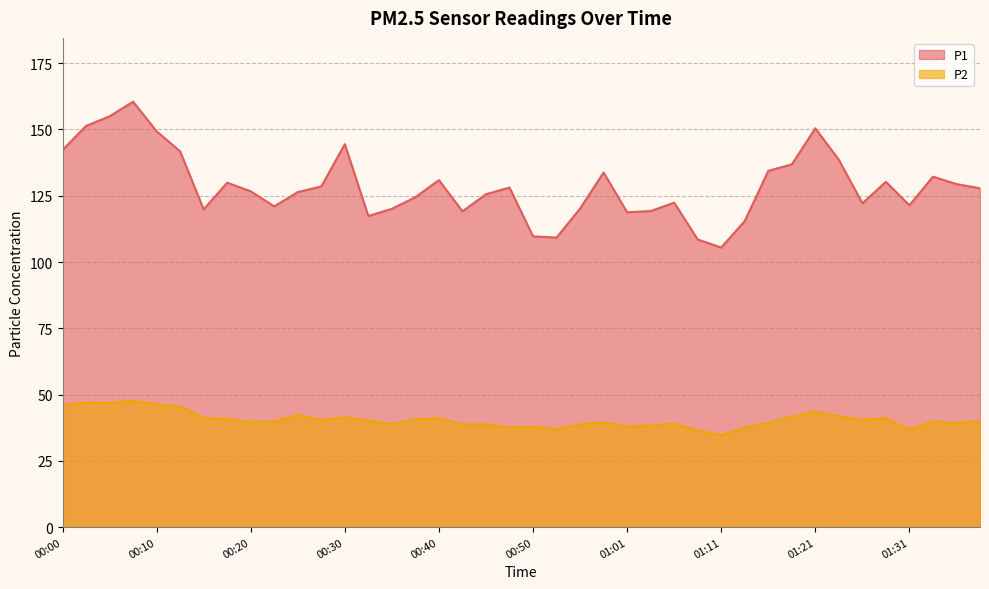

True or false: P1 and P2 intersect in this chart.

False